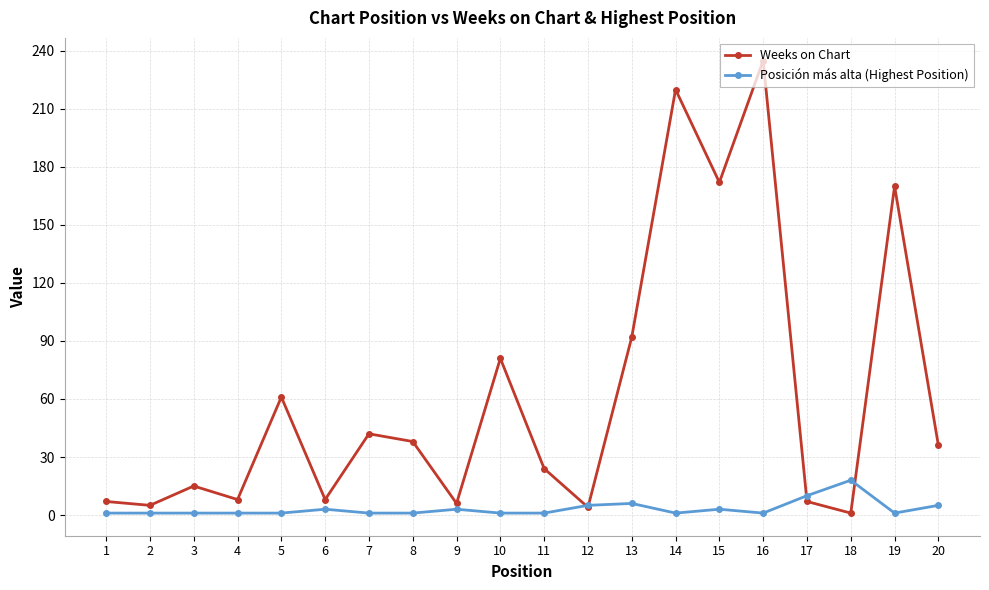

Which series changed the most between 1 and 19?

Weeks on Chart